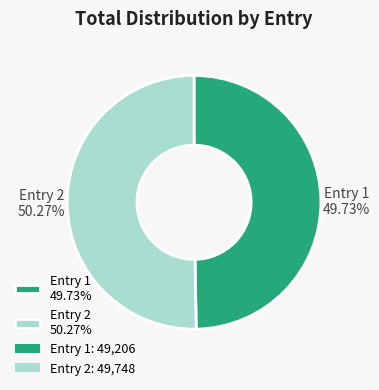

Rank the categories by value from lowest to highest.

Entry 1 49.73%, Entry 2 50.27%